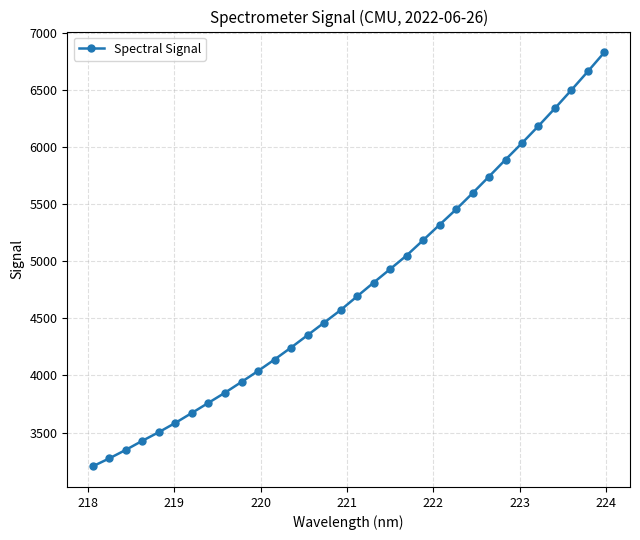

True or false: the data has more than 2 interior local peaks.

False